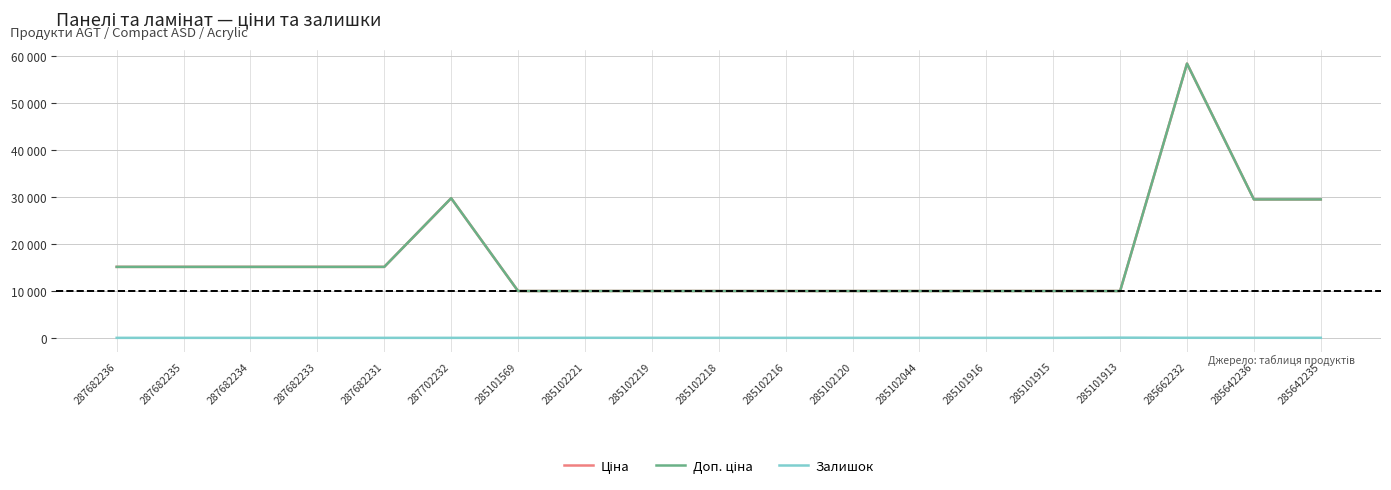

Which has a higher value, 285642236 or 285102219?

285642236